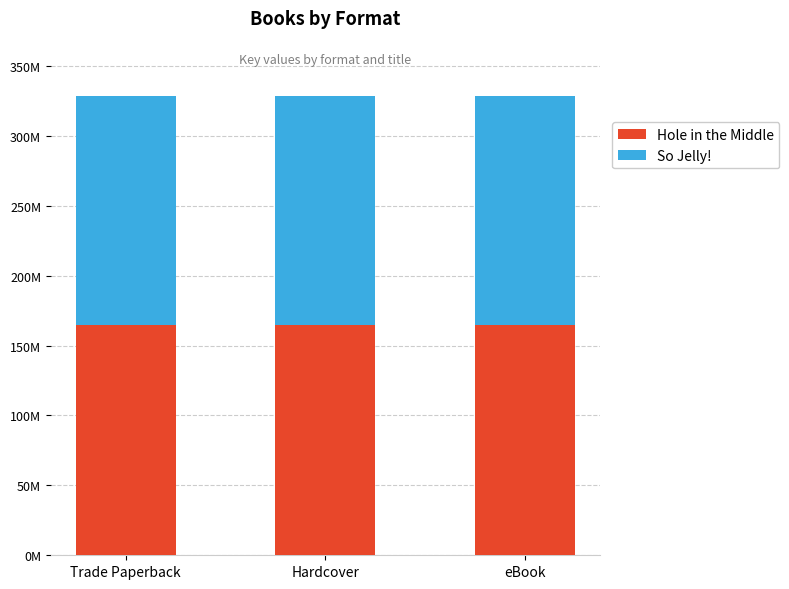

Is it true that So Jelly! equals 47454964 at Trade Paperback?

False